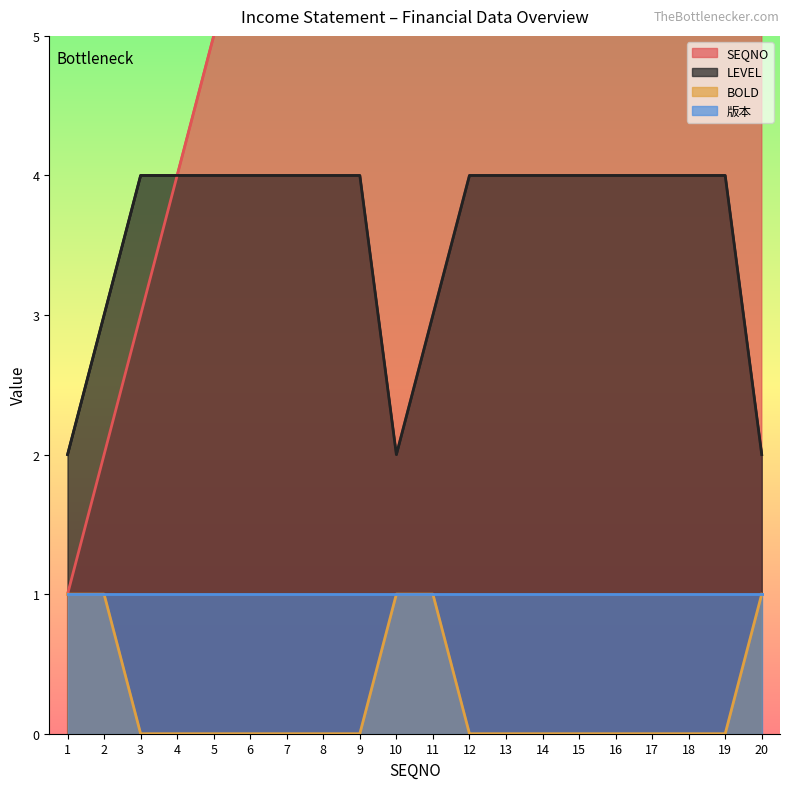

Which has a higher value, 2 or 5?

5